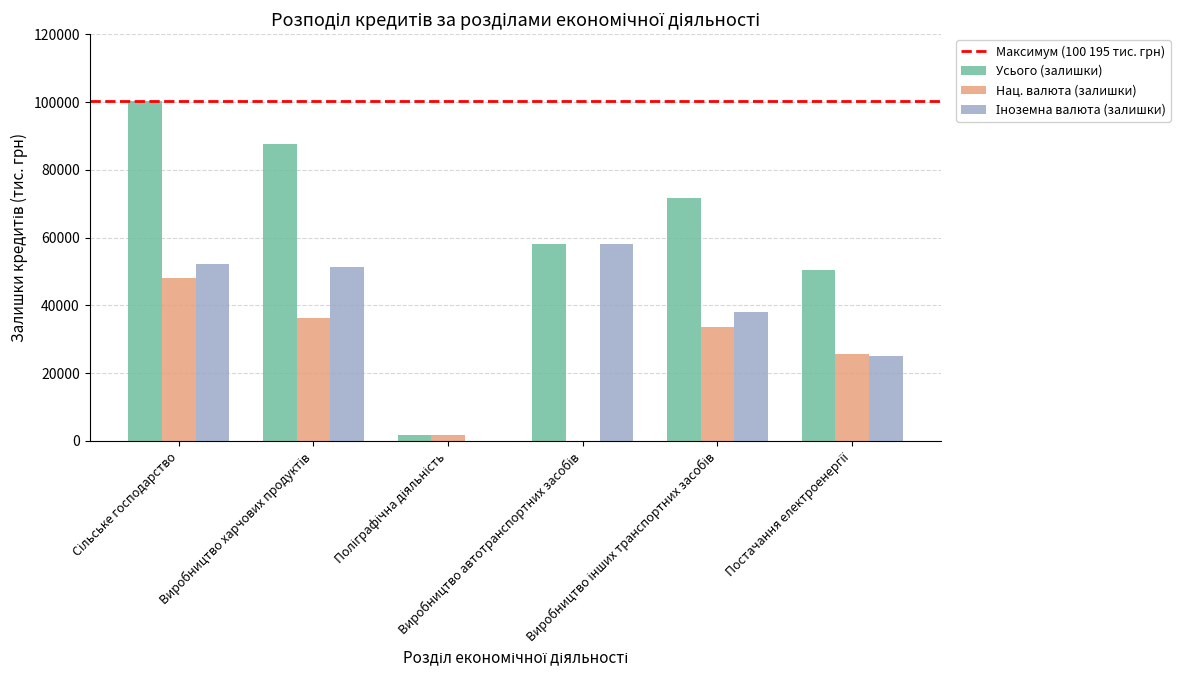

What is the maximum value shown in the chart?

100195.1